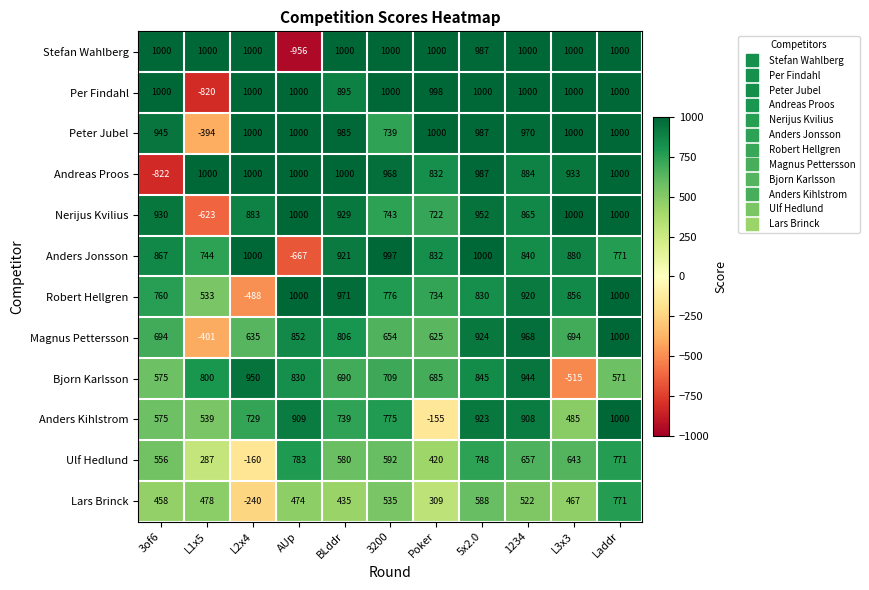

At which label does Andreas Proos reach its minimum?

3of6